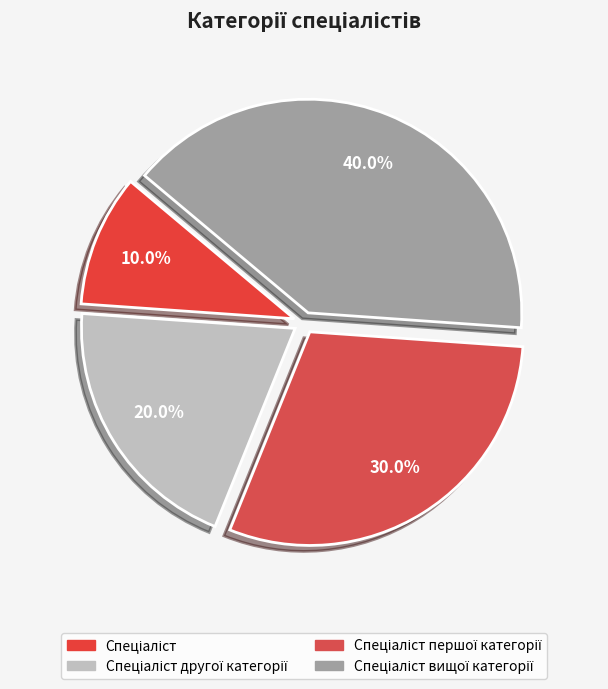

Which slice is the largest?

Спеціаліст вищої категорії